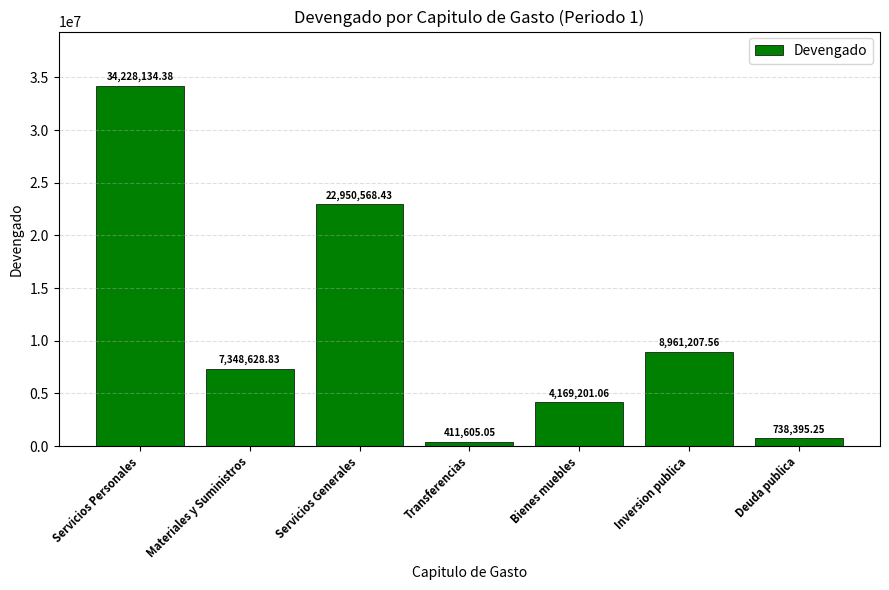

How many bars are there in total?

7